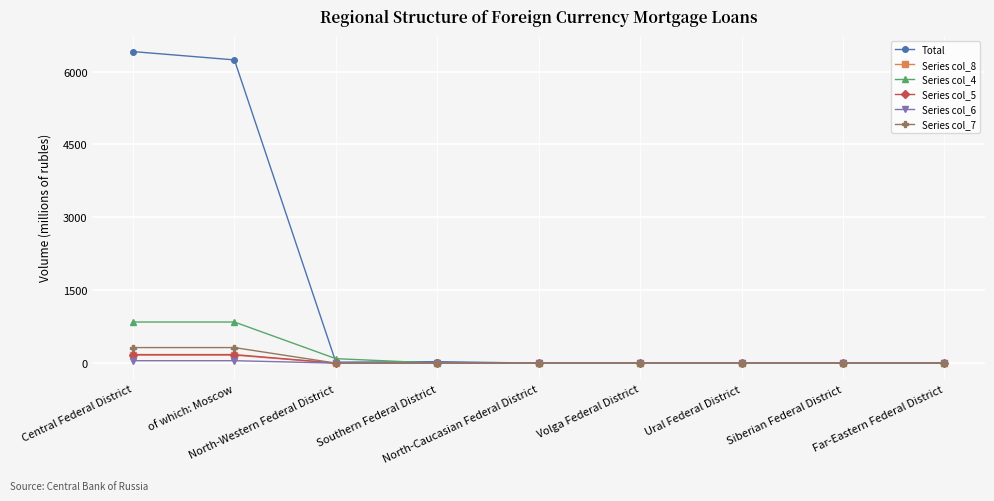

At which label is Total closest to 3205?

of which: Moscow